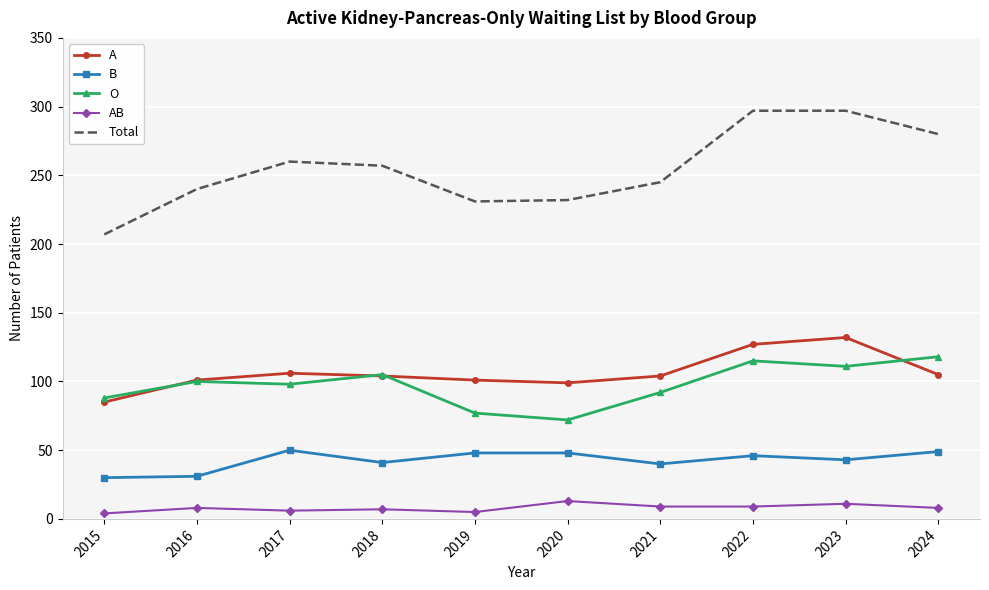

Which series has the largest total across all categories?

Total